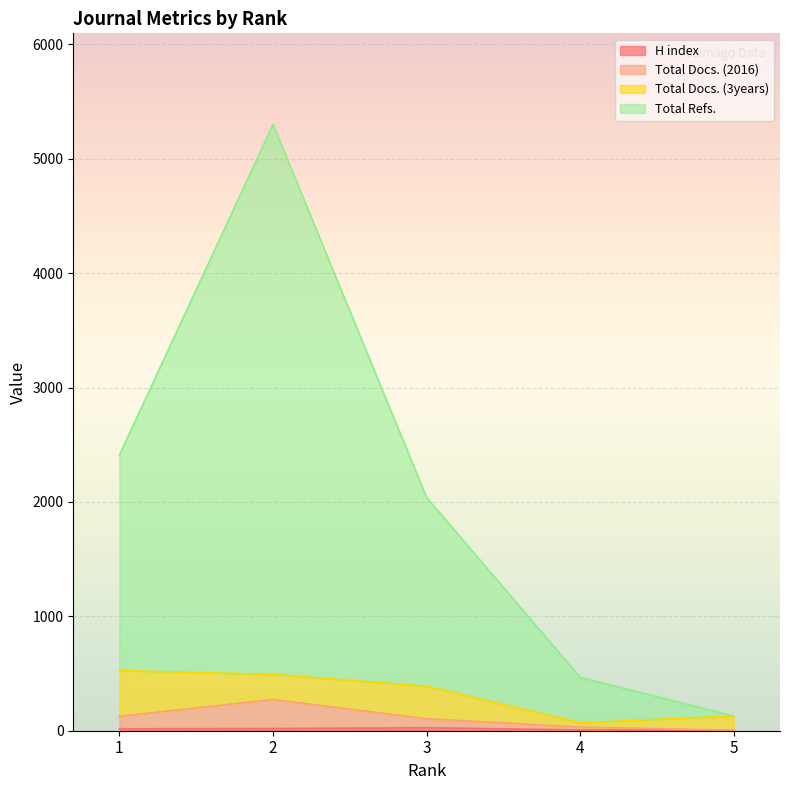

How many lines are shown in the chart?

4